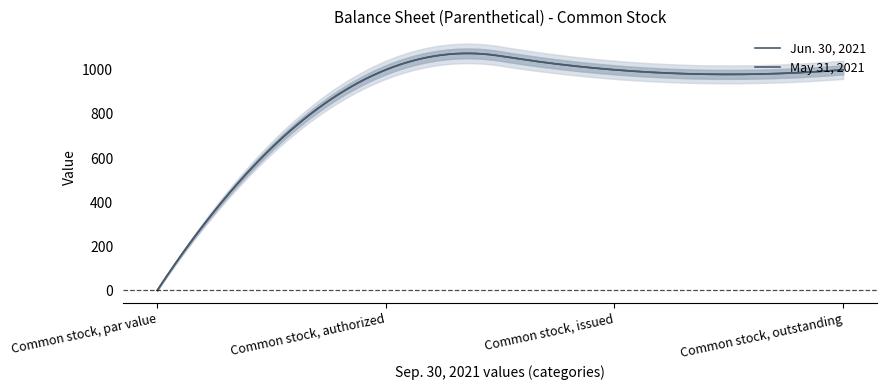

Which series has the largest total across all categories?

Jun. 30, 2021